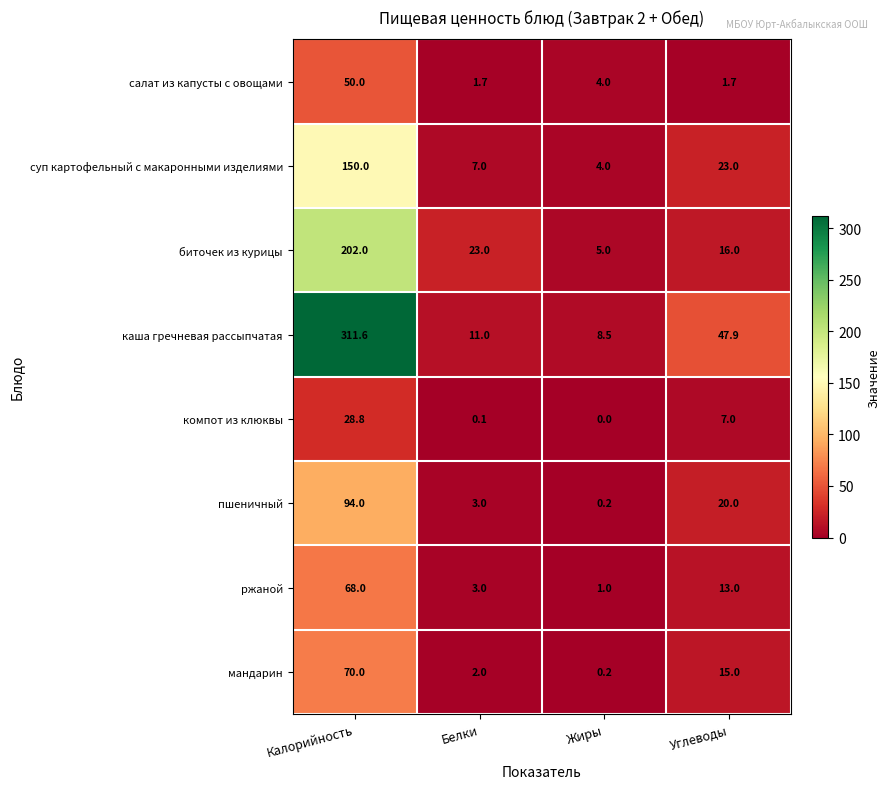

Is it true that ржаной equals 1.4 at Жиры?

False